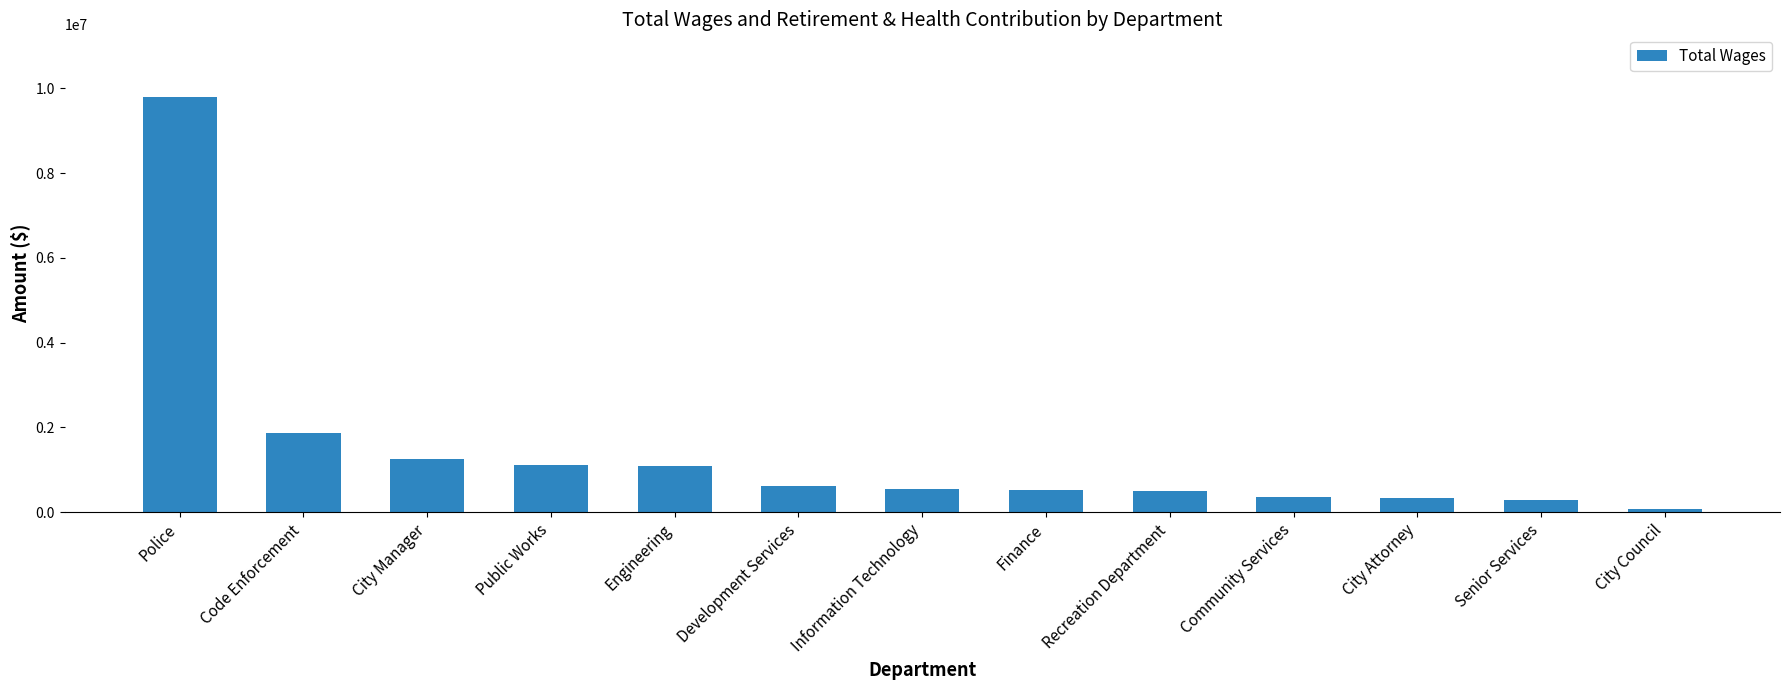

What is the ratio of the value at City Manager to the value at Code Enforcement?

0.7